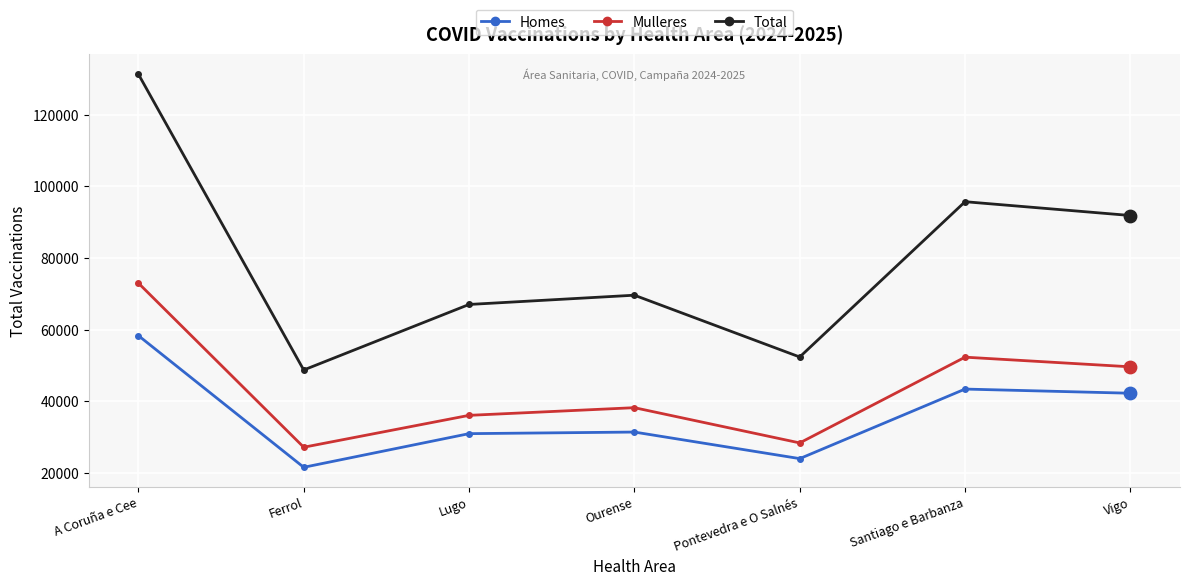

At how many categories does at least one series exceed 37310?

7